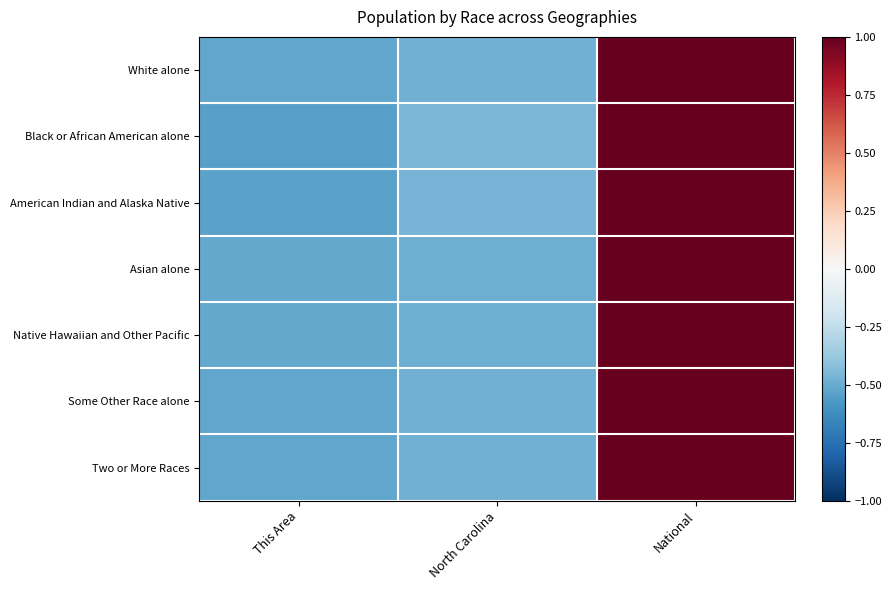

Reading left to right, extract all data points from this chart.

White alone: This Area=-0.5	North Carolina=-0.5	National=1.0
Black or African American alone: This Area=-0.5	North Carolina=-0.5	National=1.0
American Indian and Alaska Native: This Area=-0.5	North Carolina=-0.5	National=1.0
Asian alone: This Area=-0.5	North Carolina=-0.5	National=1.0
Native Hawaiian and Other Pacific: This Area=-0.5	North Carolina=-0.5	National=1.0
Some Other Race alone: This Area=-0.5	North Carolina=-0.5	National=1.0
Two or More Races: This Area=-0.5	North Carolina=-0.5	National=1.0